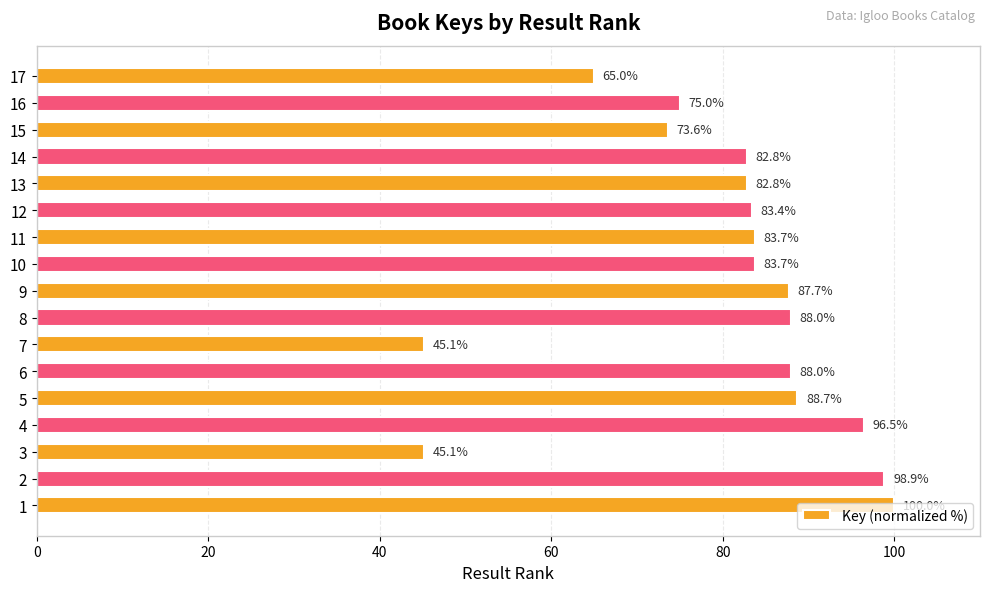

How many data points does each series have?

17